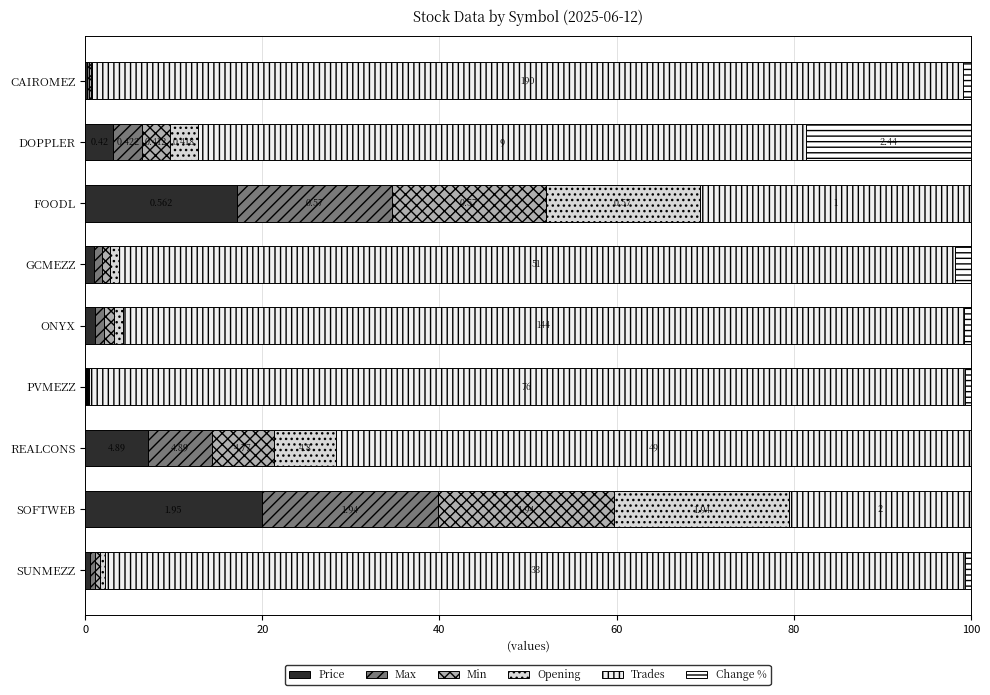

Count the number of categories in the chart.

9